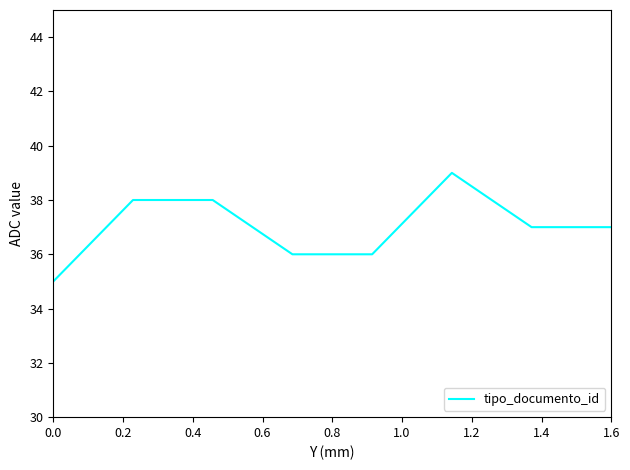

What is the difference between the maximum and second lowest values?

3